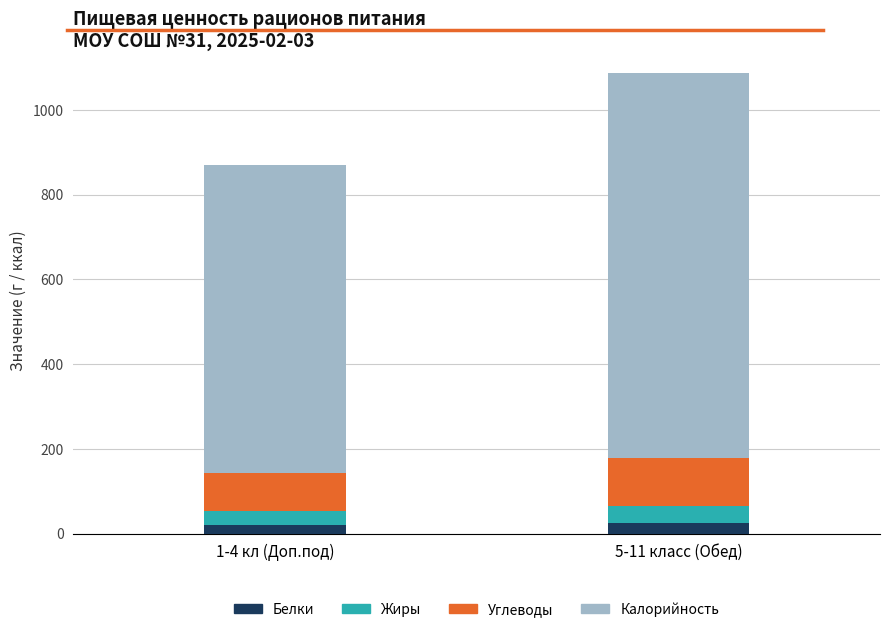

Reading right to left, what are the values for Белки?

25.2	20.5